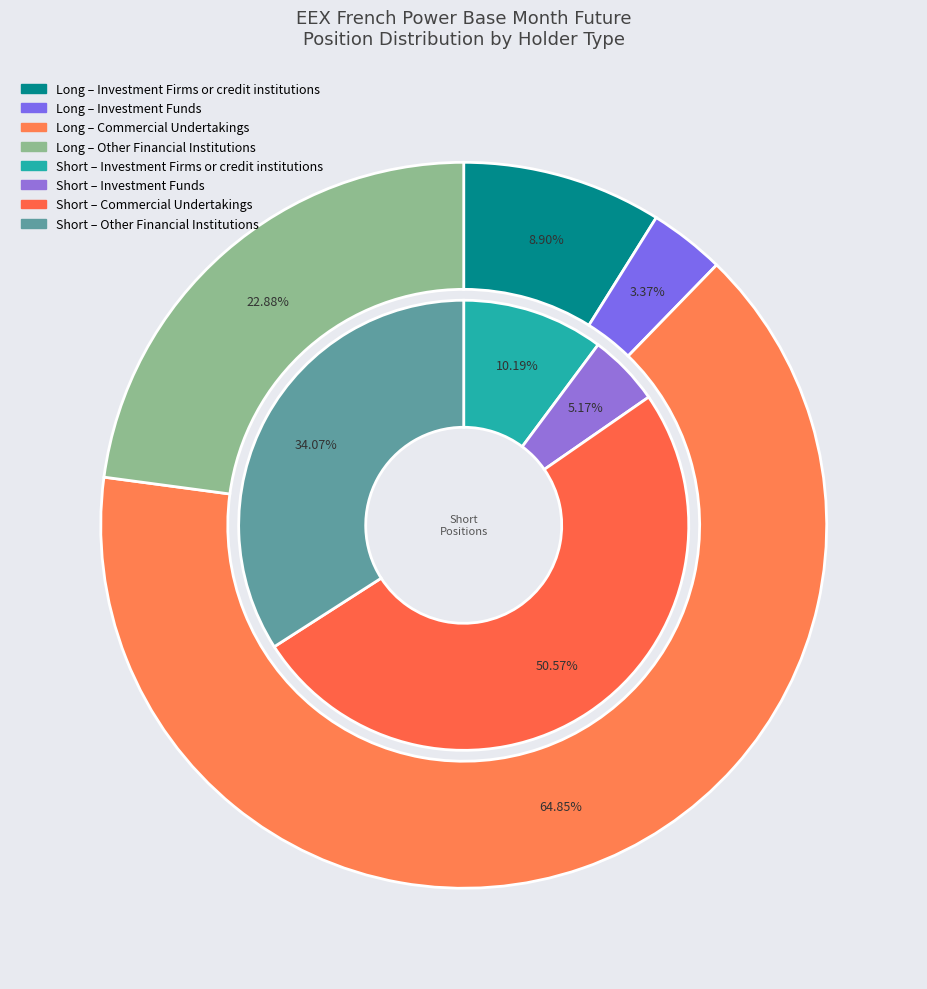

The Other Financial Institutions slice represents 29% of the pie. True or false?

False